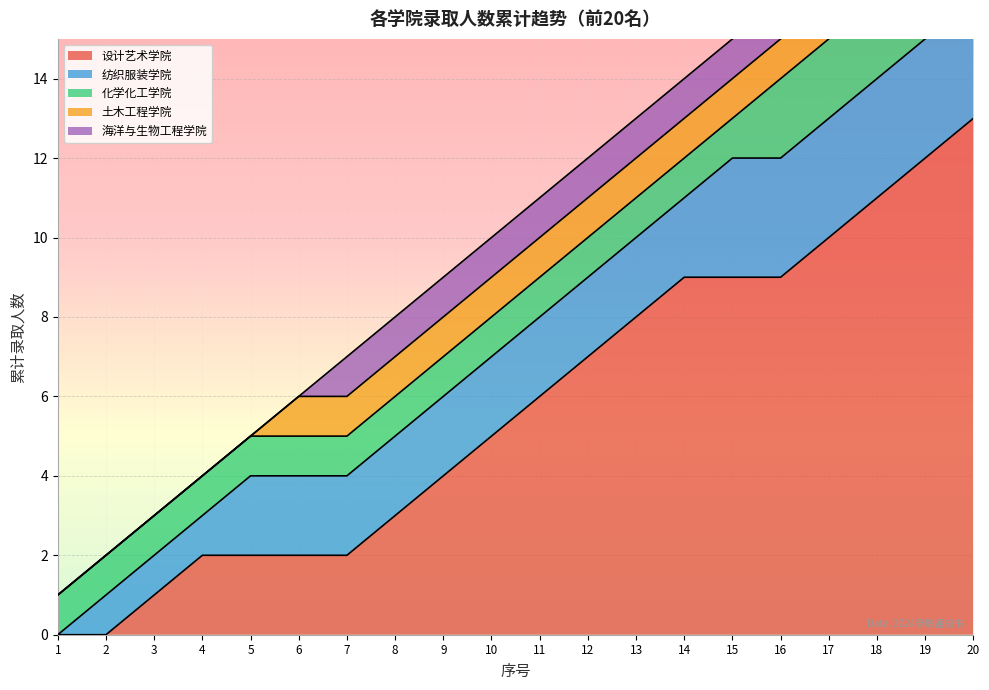

True or false: 纺织服装学院 has a value of 2 at 9.

True